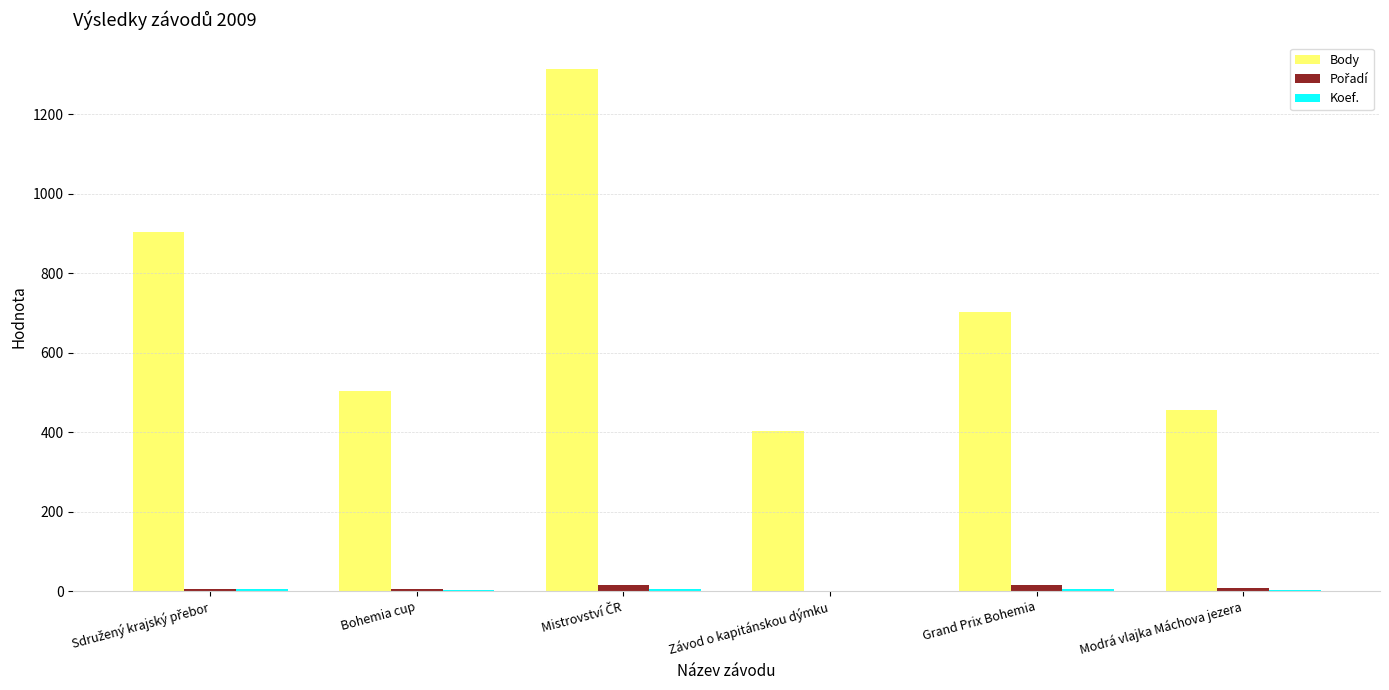

What is the maximum value shown in the chart?

1315